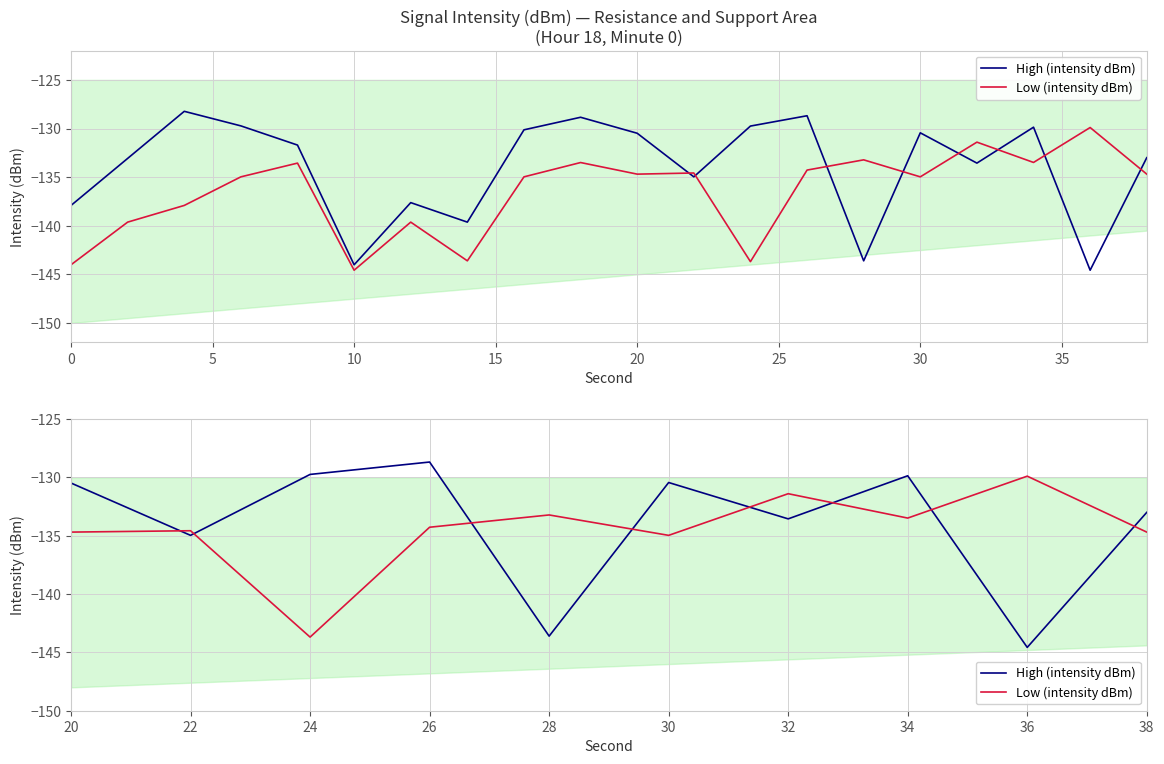

What is the average value of the High (intensity dBm) series?

-133.9